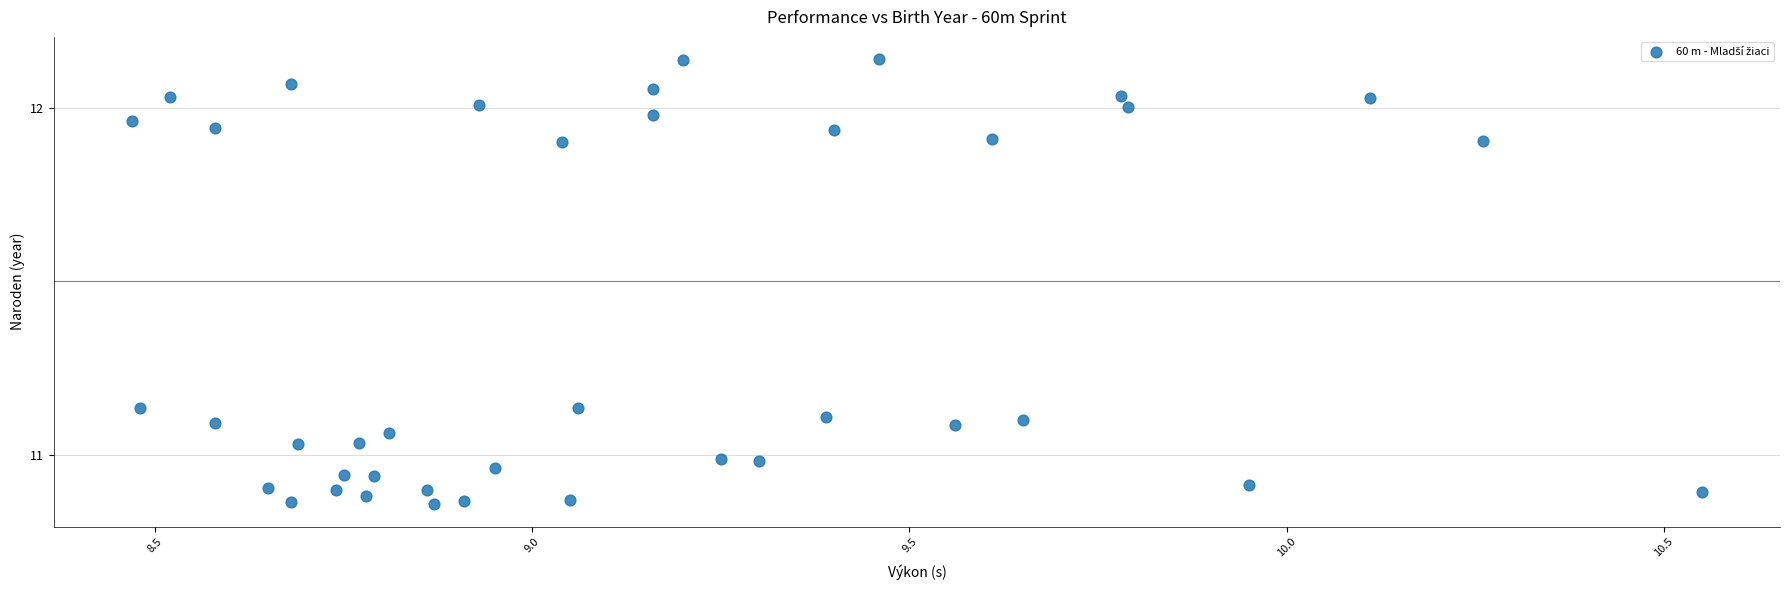

What is the range of Y values (max minus min)?

1.3